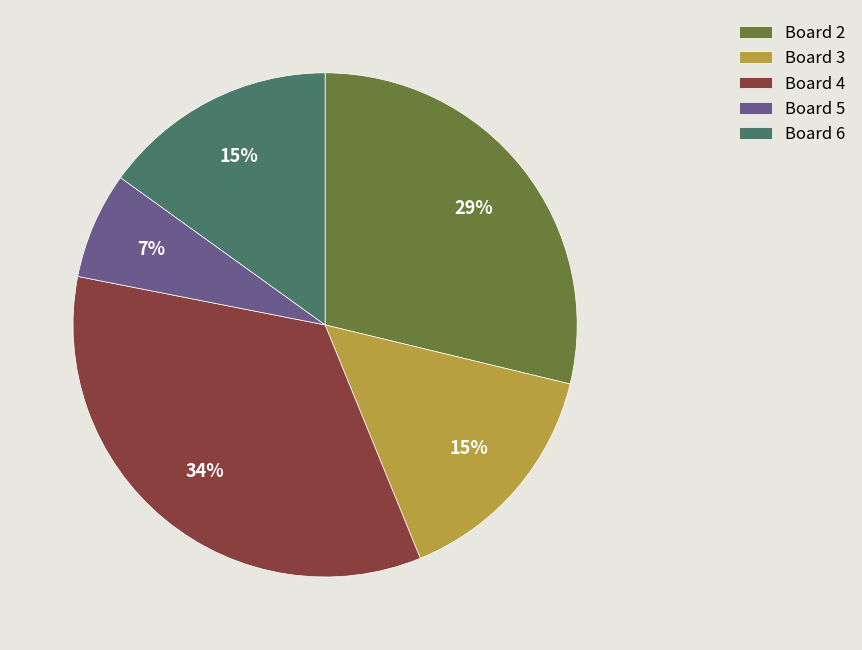

Is there a majority slice in this chart?

No